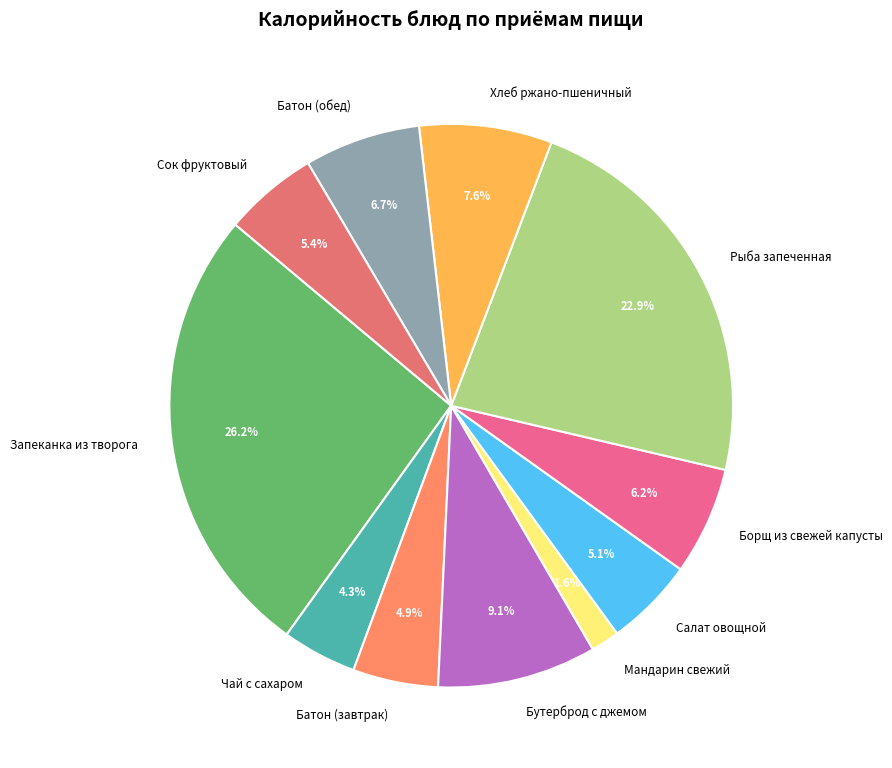

The Рыба запеченная slice represents 23% of the pie. True or false?

True